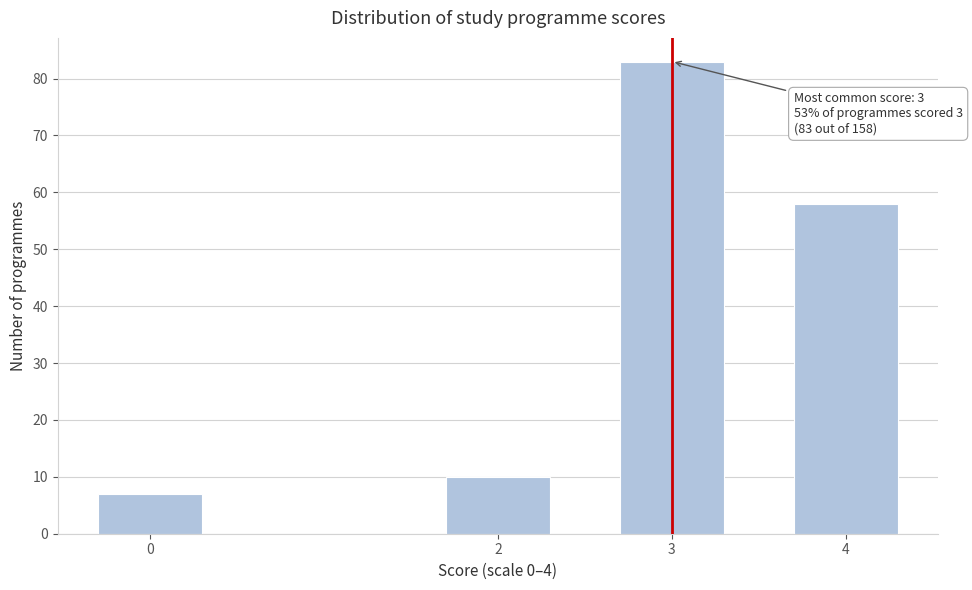

Reading right to left, what are all the values shown in this chart?

58	83	10	7